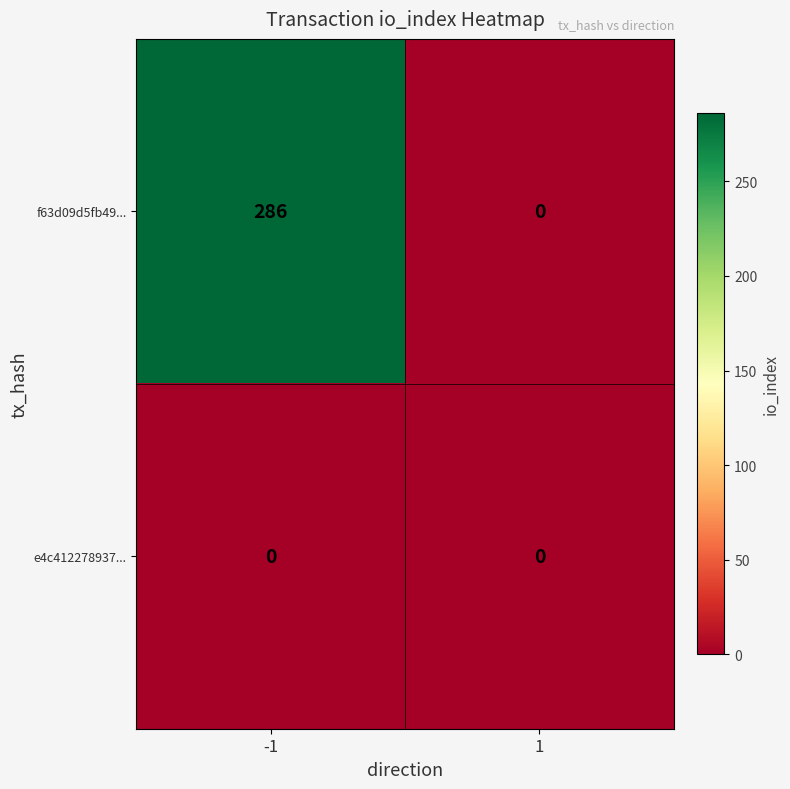

The f63d09d5fb49... series shows 166 at -1. True or false?

False